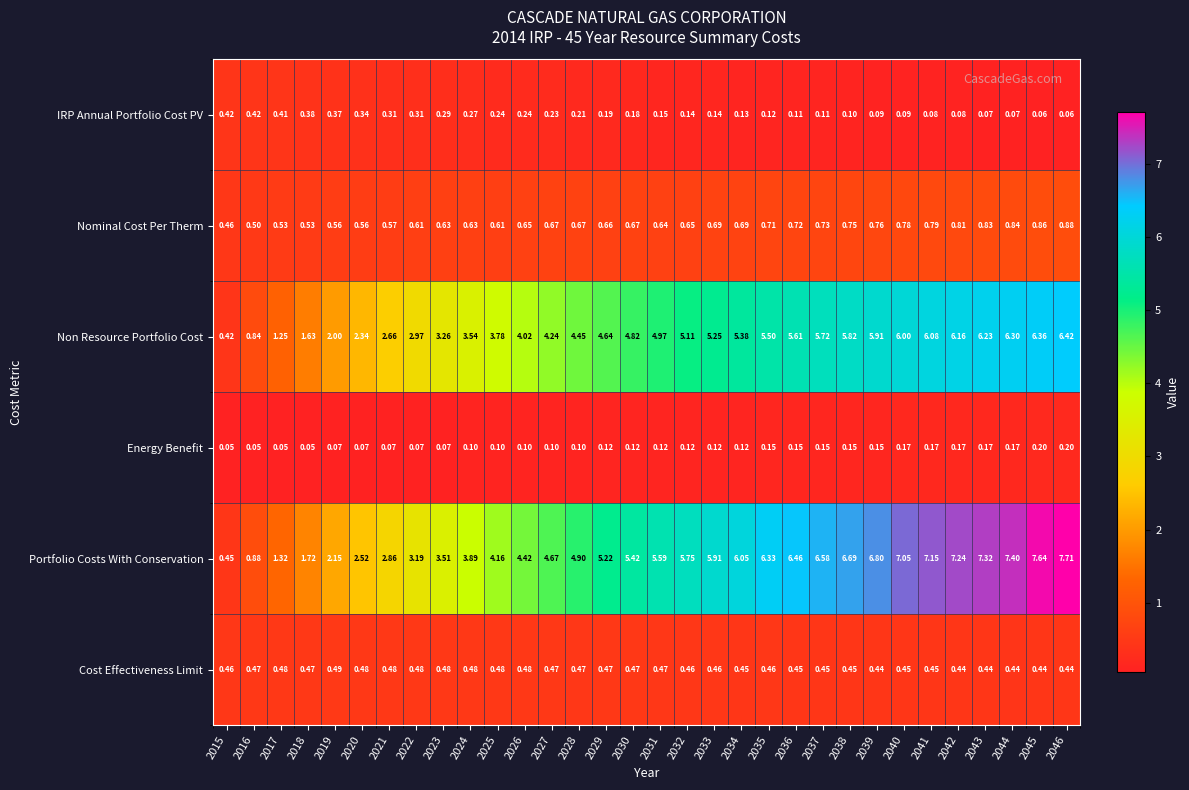

Which series has the widest spread of values?

Portfolio Costs With Conservation